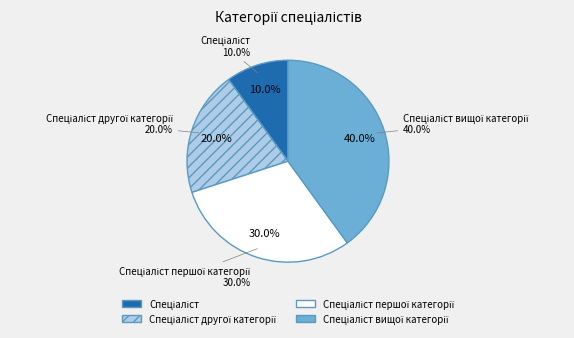

Is there a majority slice in this chart?

No